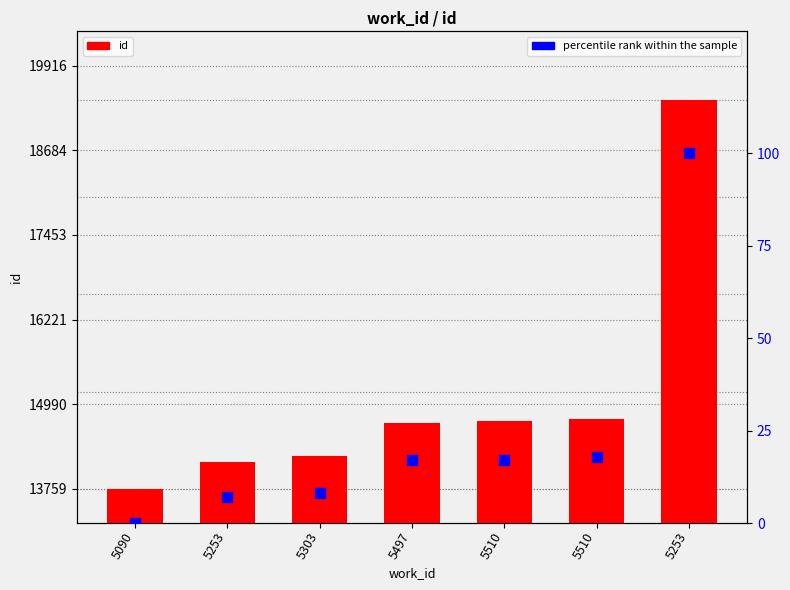

Is the value of percentile rank within the sample at 5253 greater than the value of id at 5253?

No